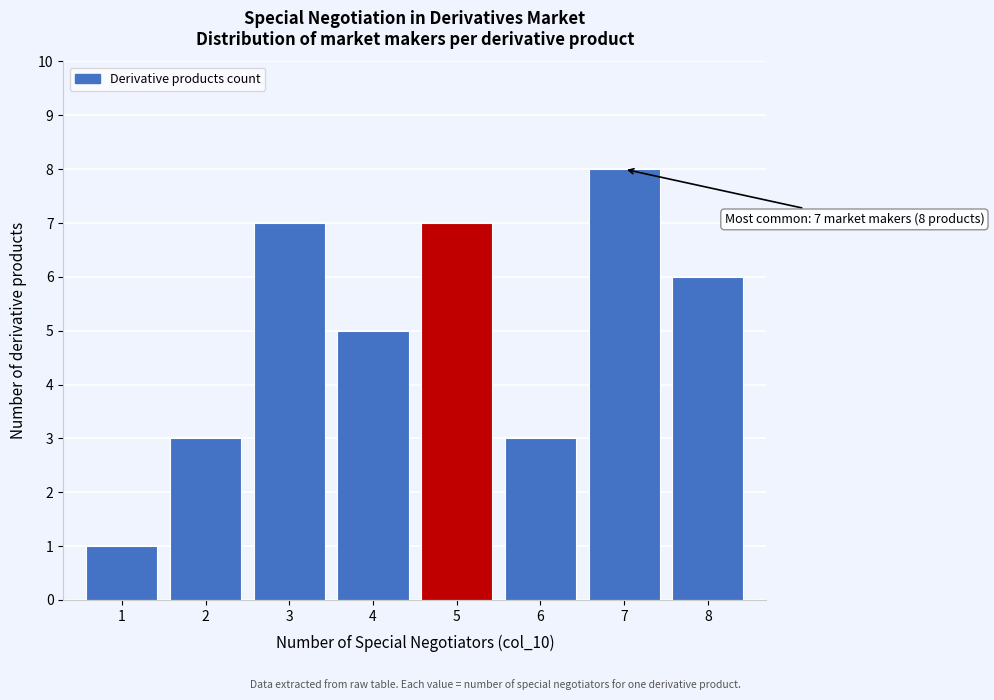

Reading left to right, extract all data points from this chart.

1	3	7	5	7	3	8	6